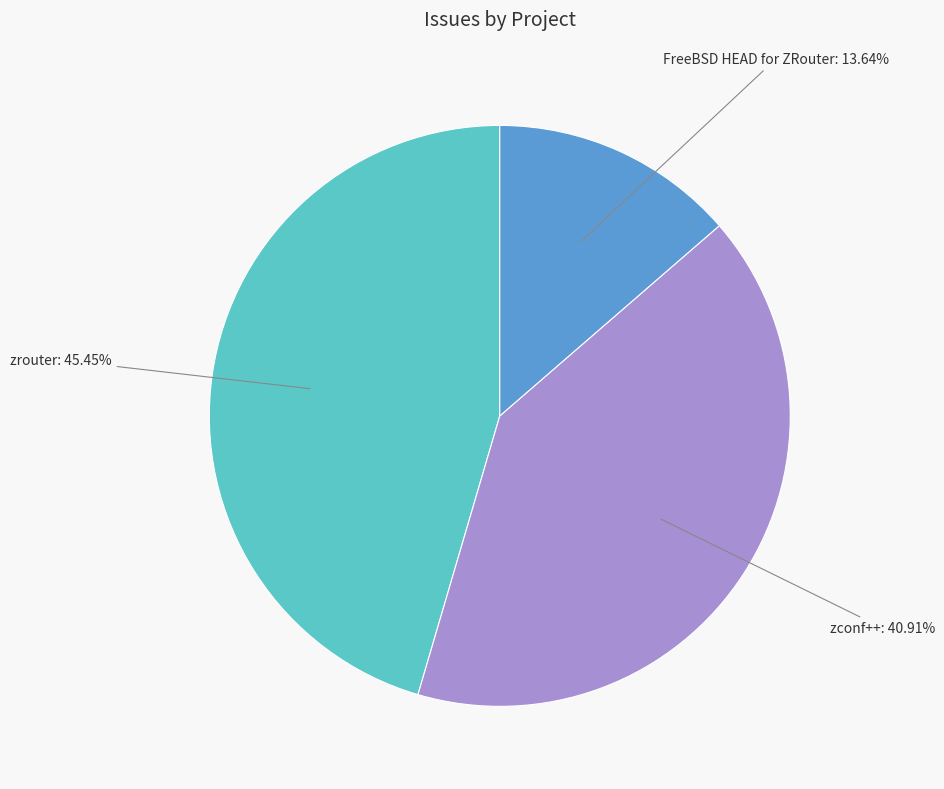

Is there any slice that represents more than half of the pie?

No